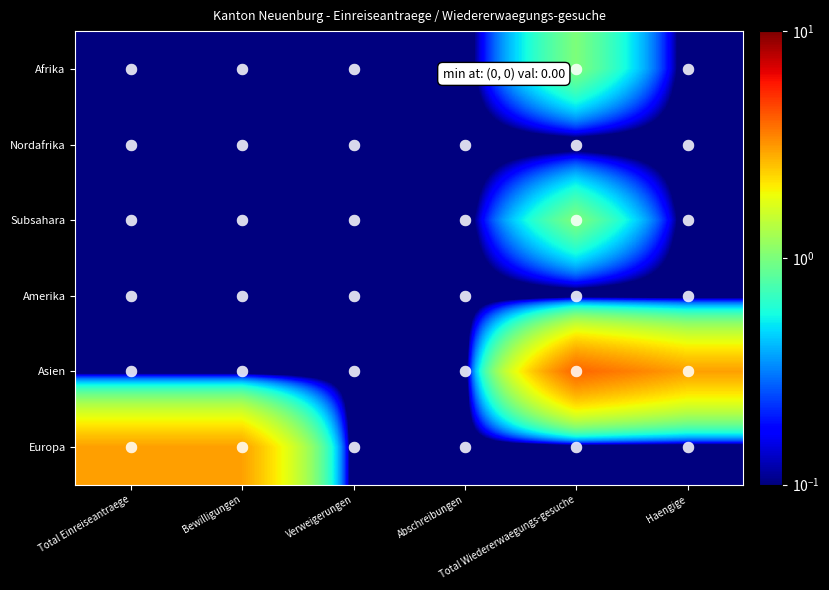

Is it true that Subsahara equals 0.0 at Bewilligungen?

False